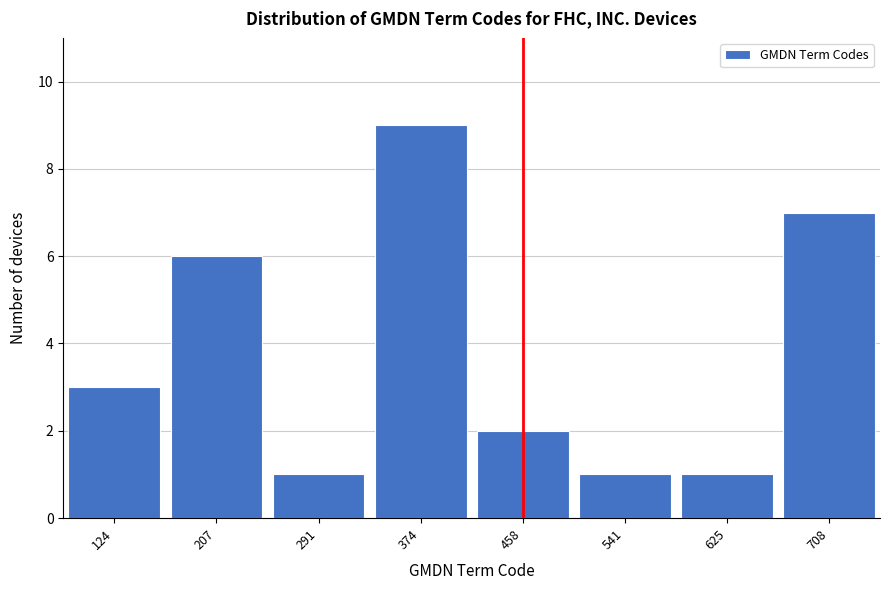

Reading left to right, what are all the values shown in this chart?

124=3	207=6	291=1	374=9	458=2	541=1	625=1	708=7